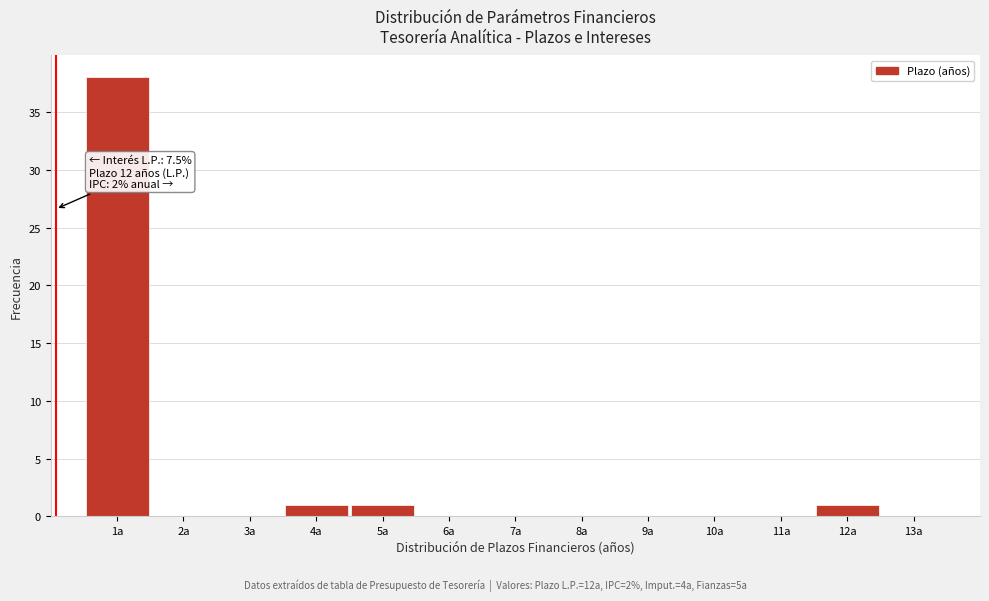

Over which range of the x-axis is the bar tallest?

0.5 to 1.5